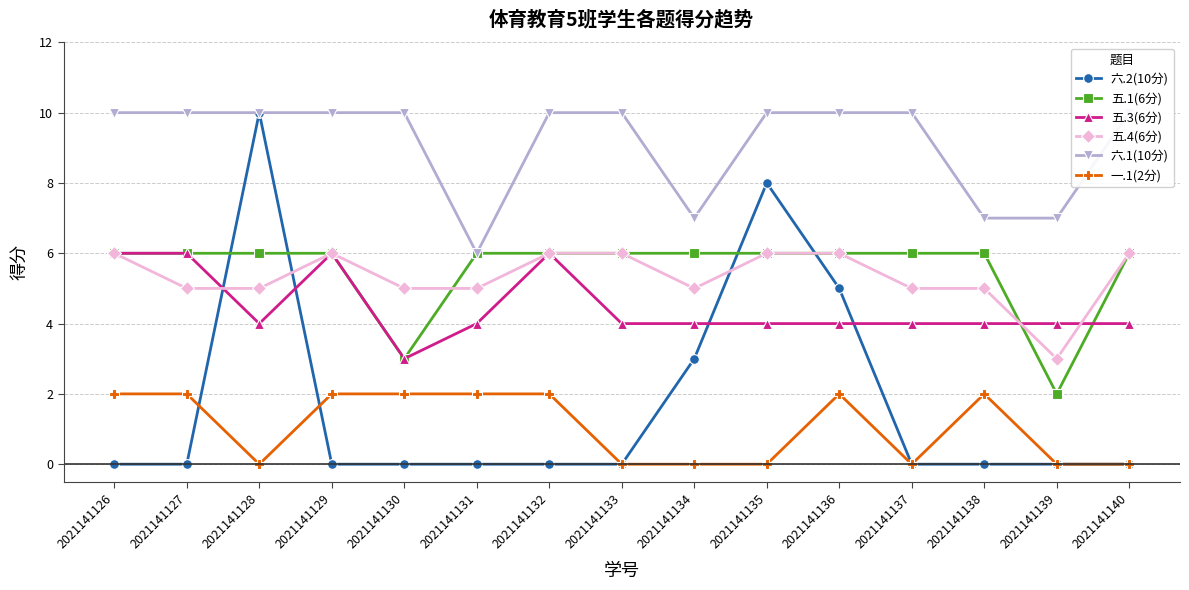

Where is the first local maximum for 五.3(6分)?

2021141129